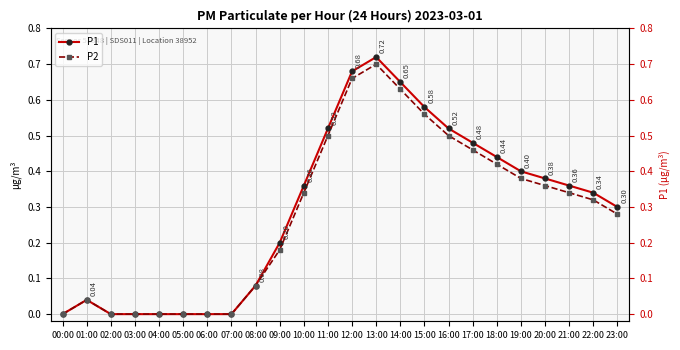

What is the average value of the P2 series?

0.3